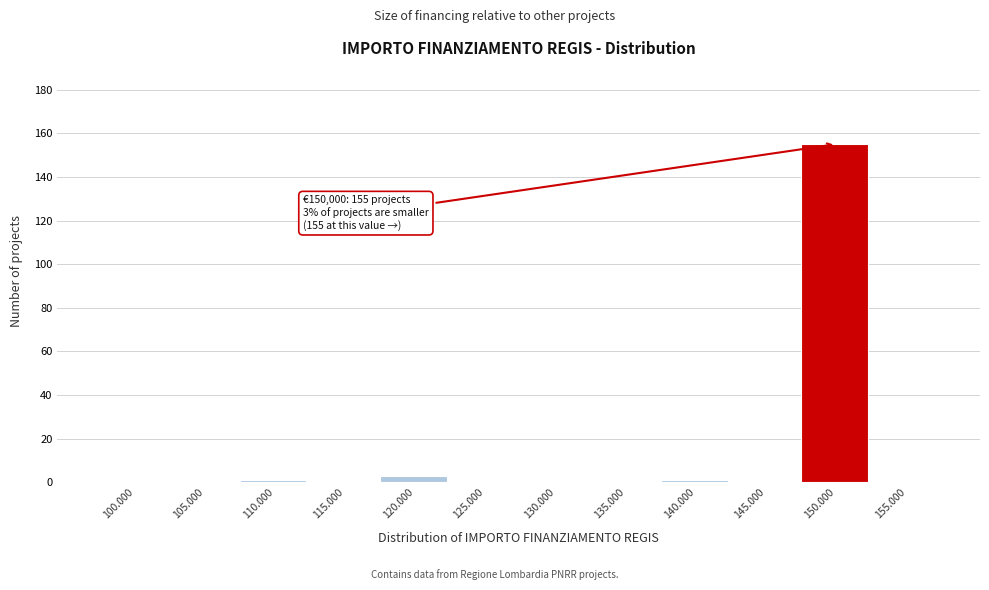

Reading left to right, extract all data points from this chart.

100.000=0	105.000=0	110.000=1	115.000=0	120.000=3	125.000=0	130.000=0	135.000=0	140.000=1	145.000=0	150.000=155	155.000=0